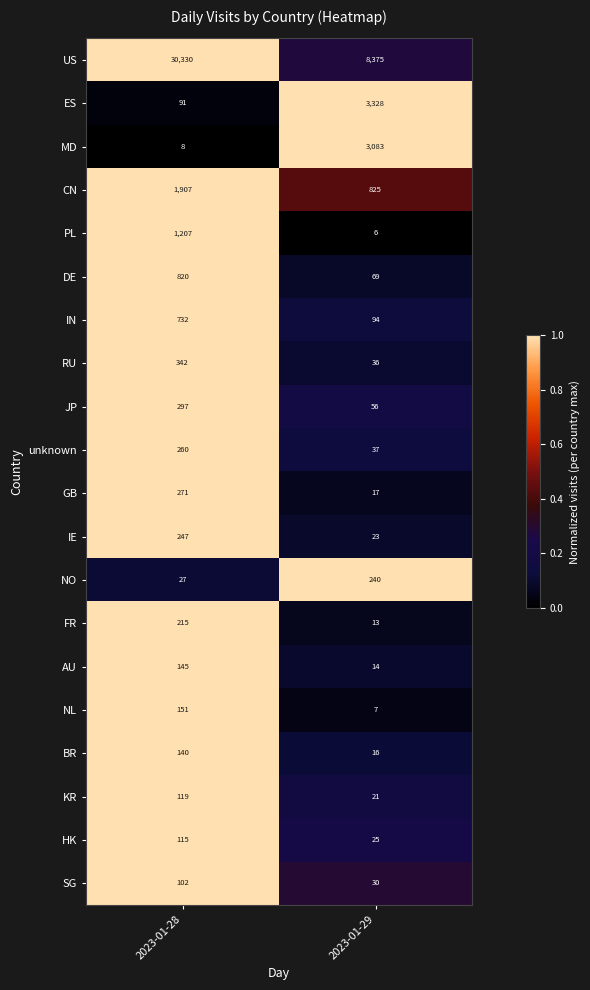

At which label does RU reach its peak?

2023-01-28